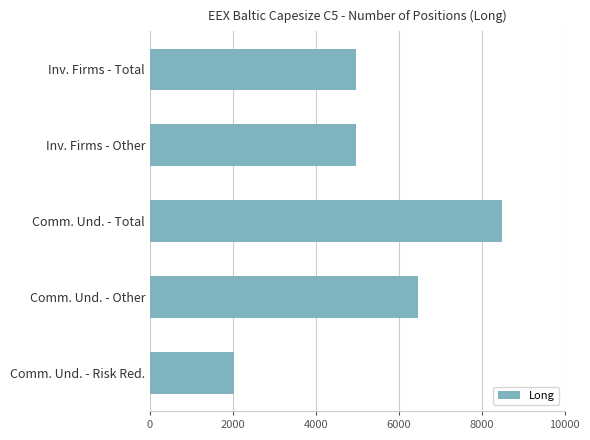

What is the average value?

5378